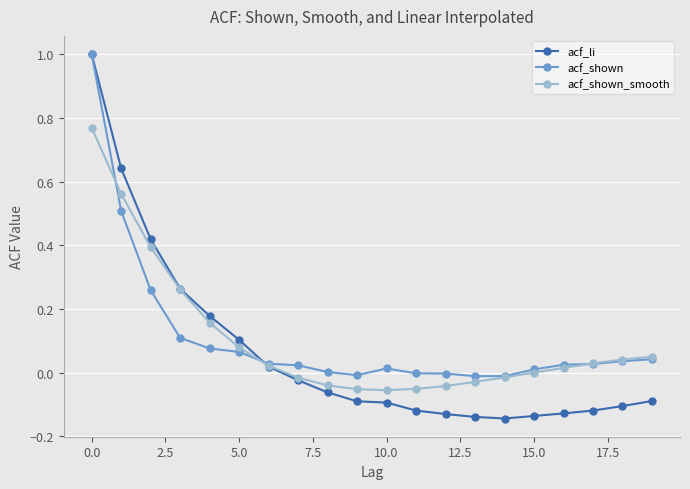

What is the highest value of the acf_shown series?

1.0